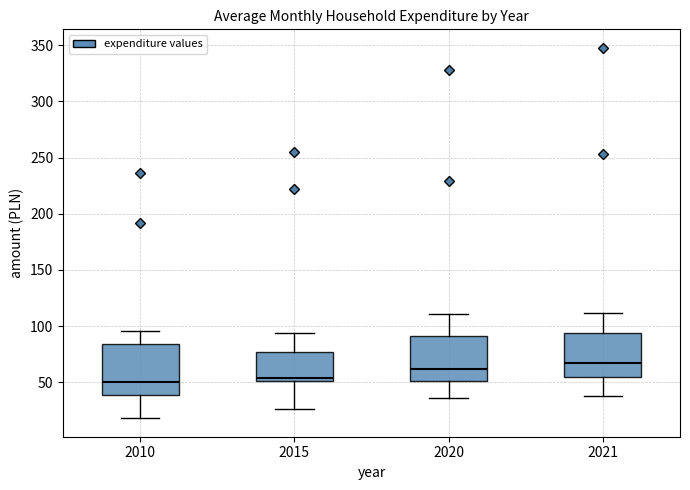

Which box's median line is the highest?

2021